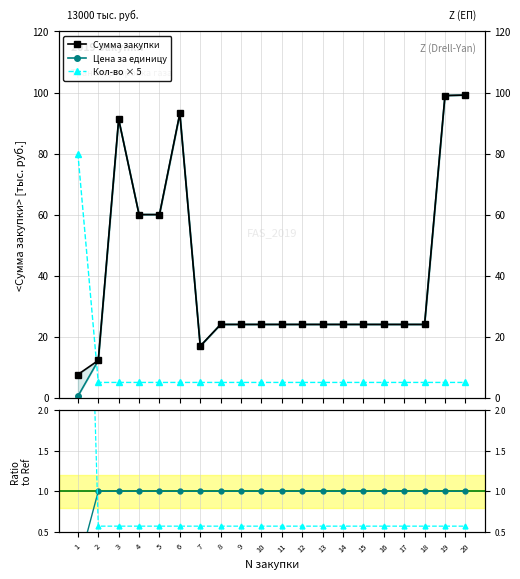

Count the number of categories in the chart.

20